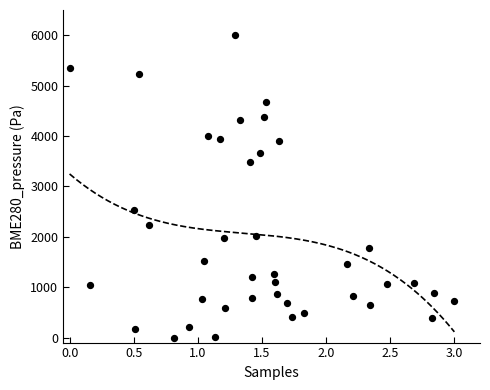

What is the range of Y values (max minus min)?

6000.0